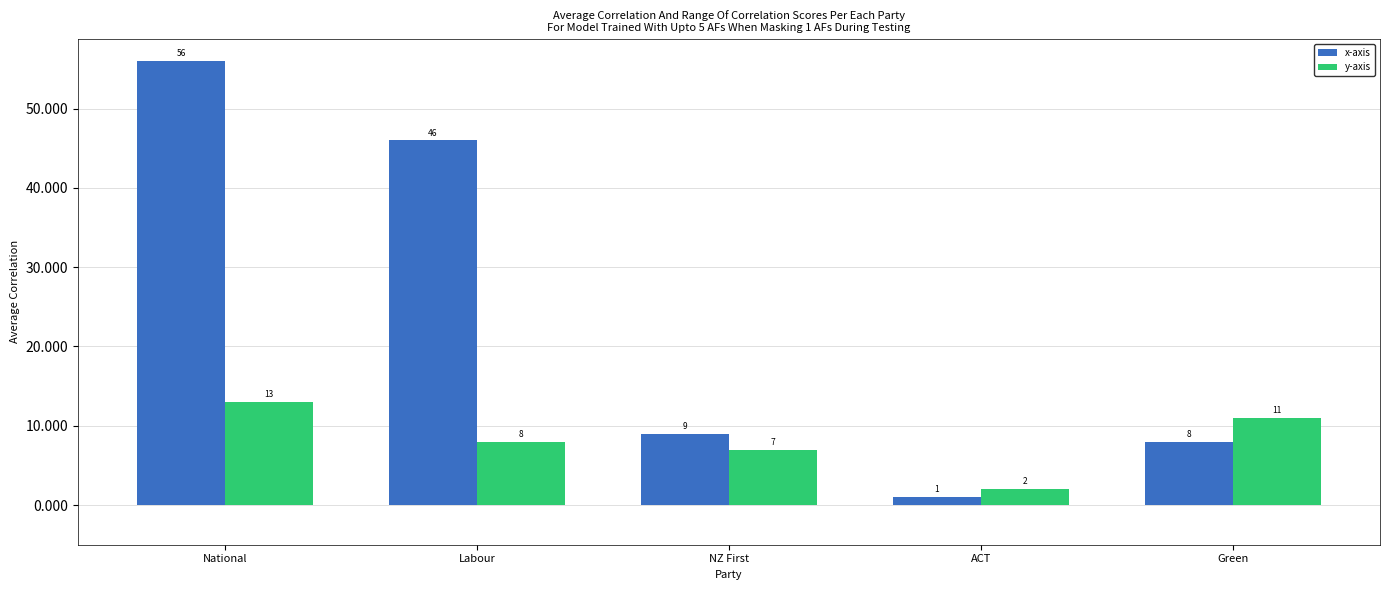

What is the maximum value shown in the chart?

56